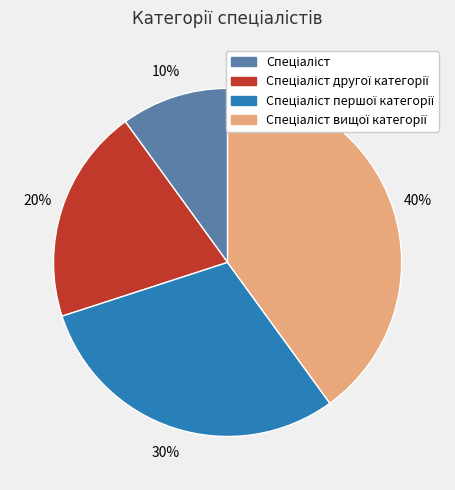

To the nearest percent, what is the average slice percentage?

25%